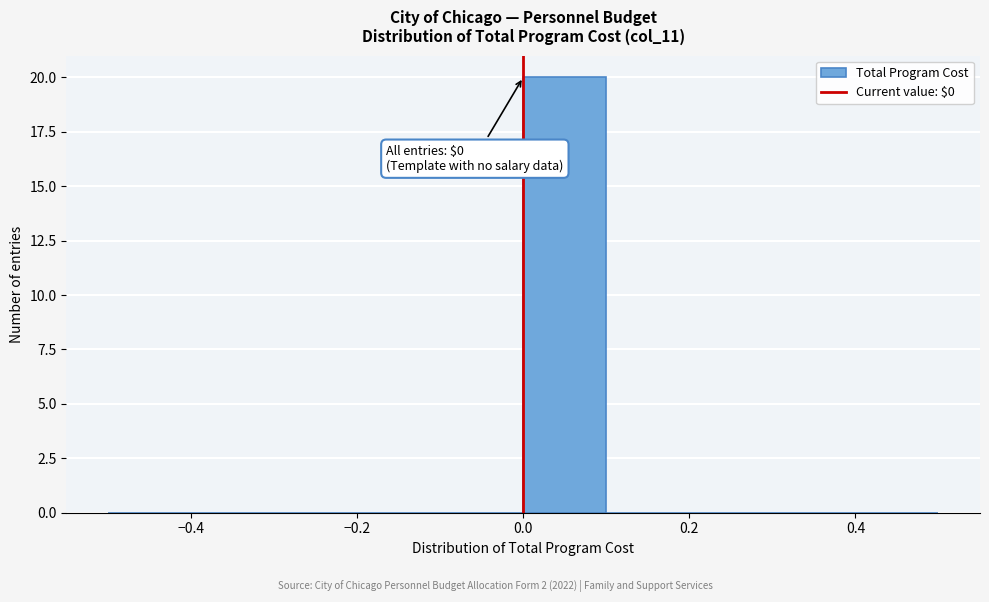

Over which range of the x-axis is the bar tallest?

0.0 to 0.1